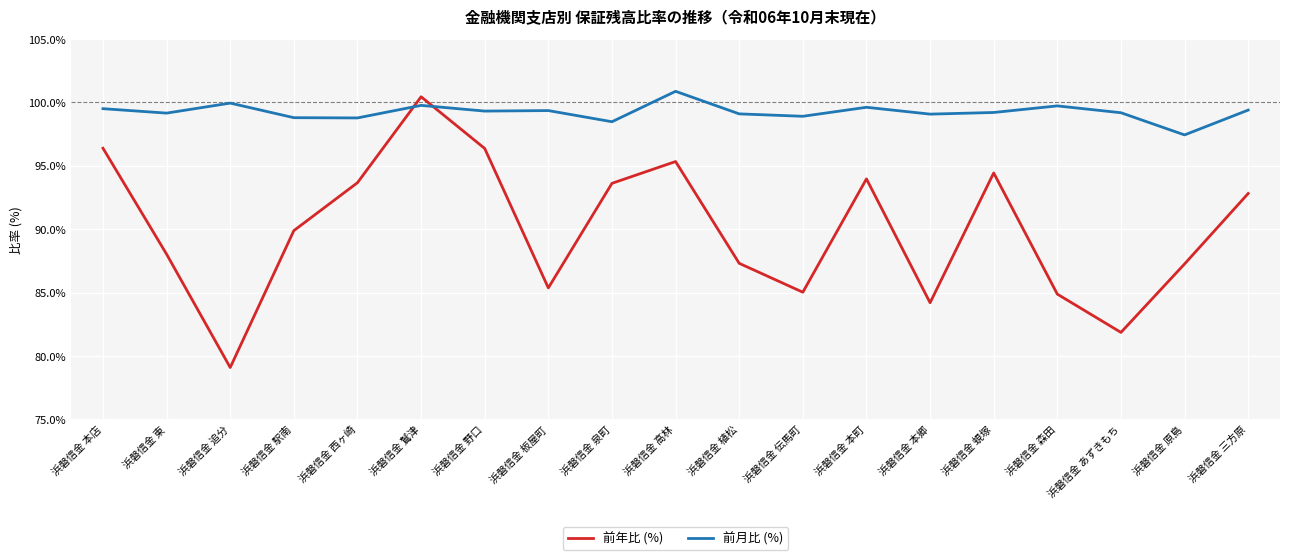

At which label does 前年比 (%) first exceed 89?

浜磐信金 本店